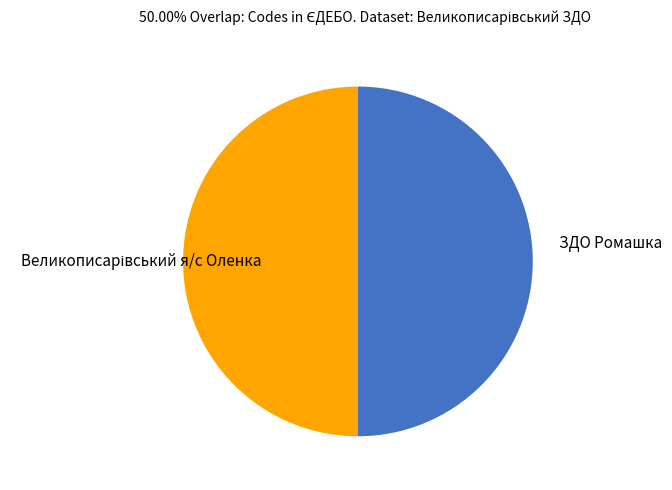

Is it true that ЗДО Ромашка is 40% of the pie?

False